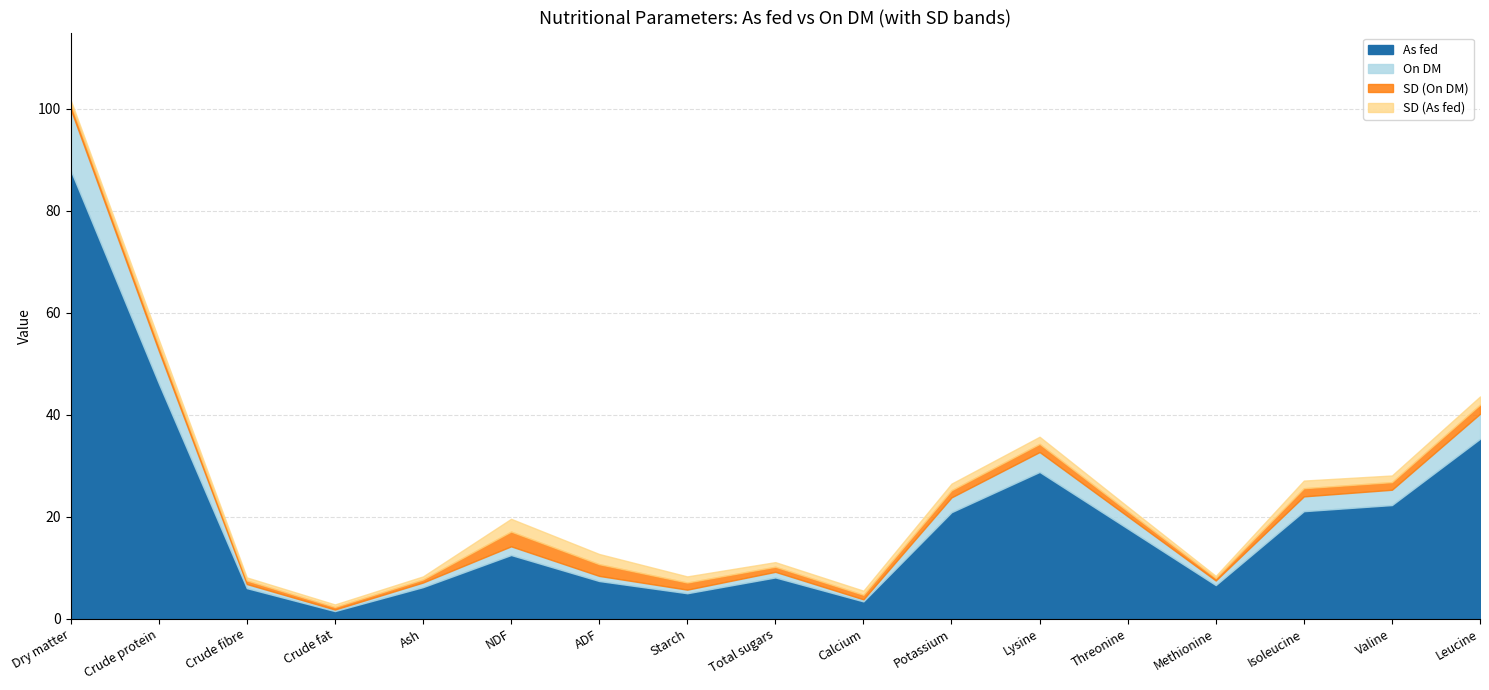

Which series has the widest spread of values?

On DM